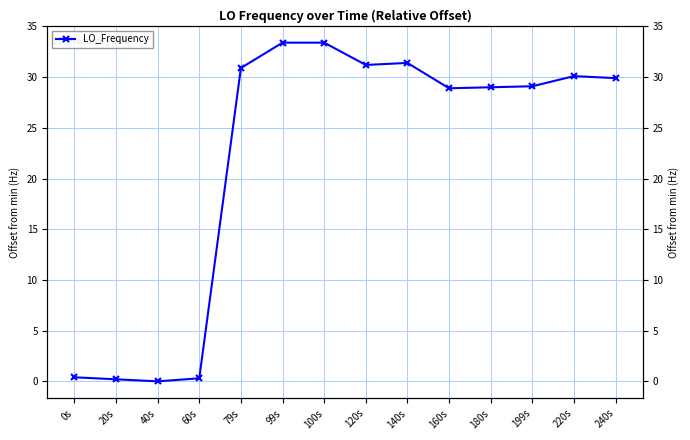

What is the value of the 10th point from the left?

28.9